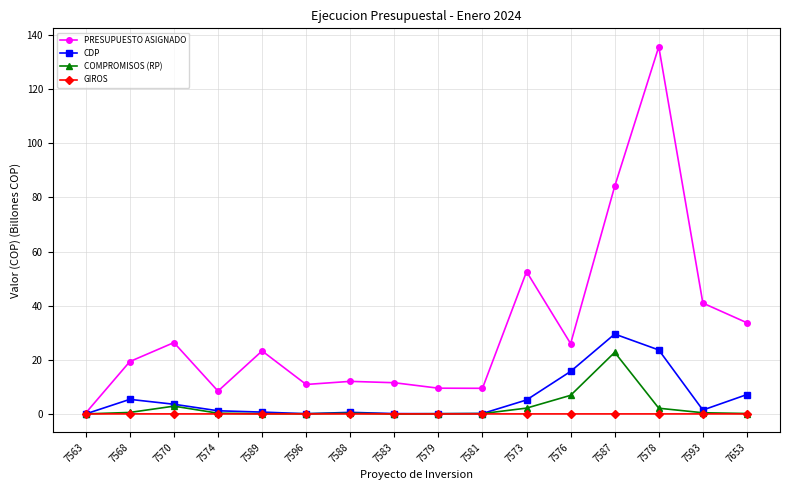

What is the greatest value displayed?

135.7